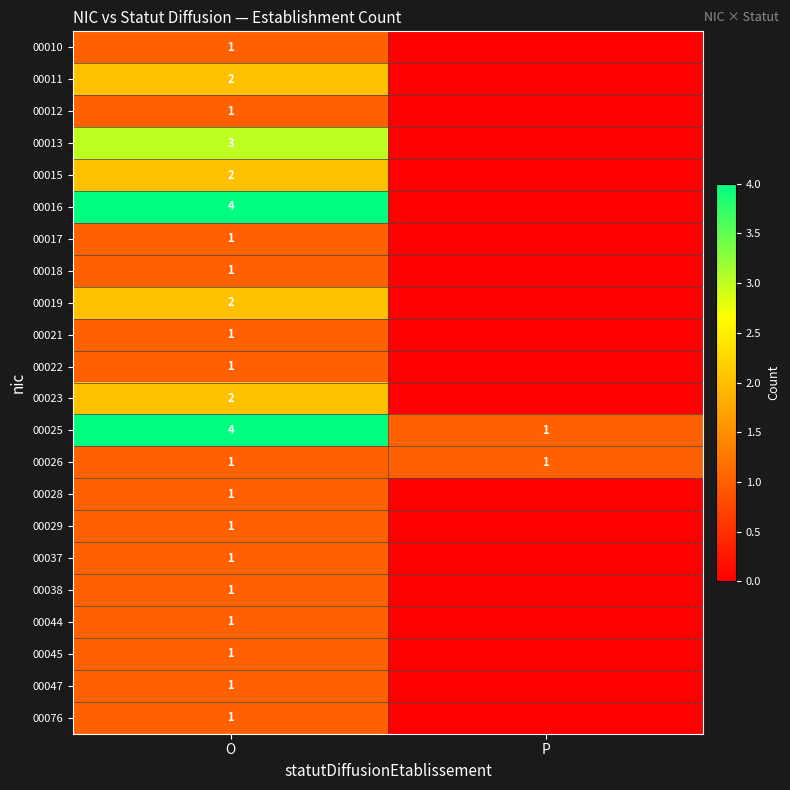

What is the spread (max minus min) of values at O?

3